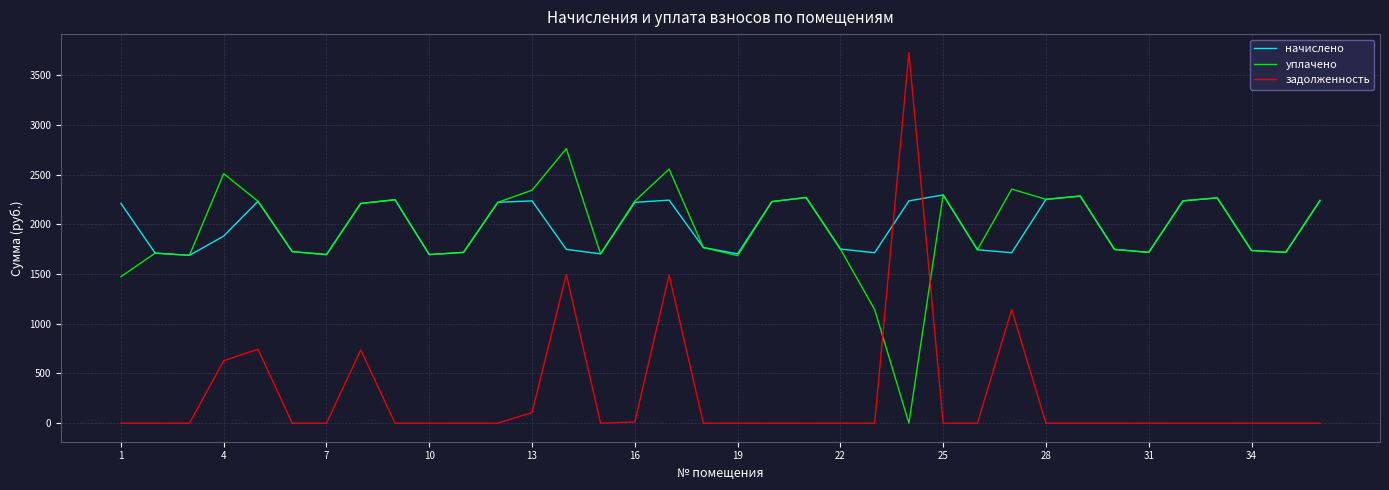

How many distinct data groups are displayed?

3